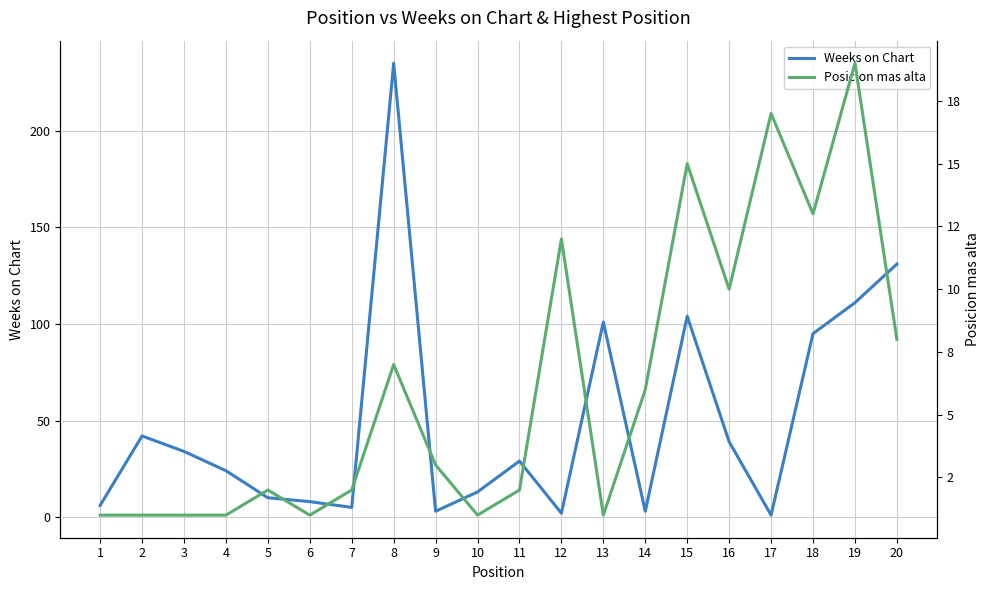

What is the difference between the maximum and second lowest values in the Weeks on Chart series?

233